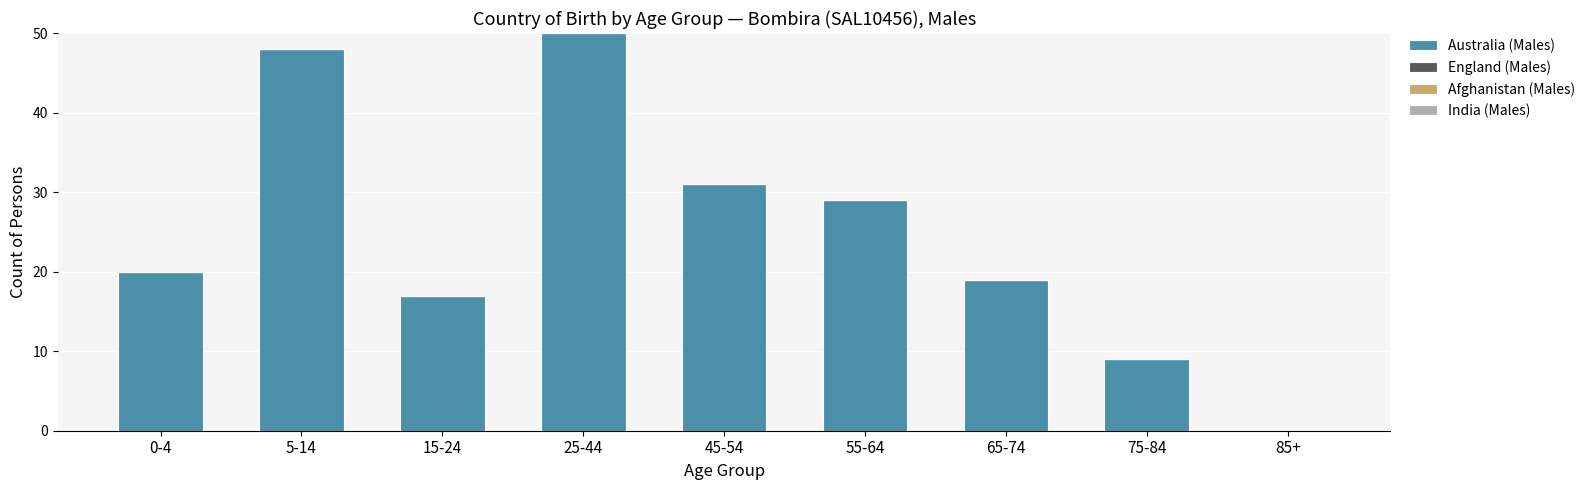

What is the sum of the values at 45-54 and 85+?

31